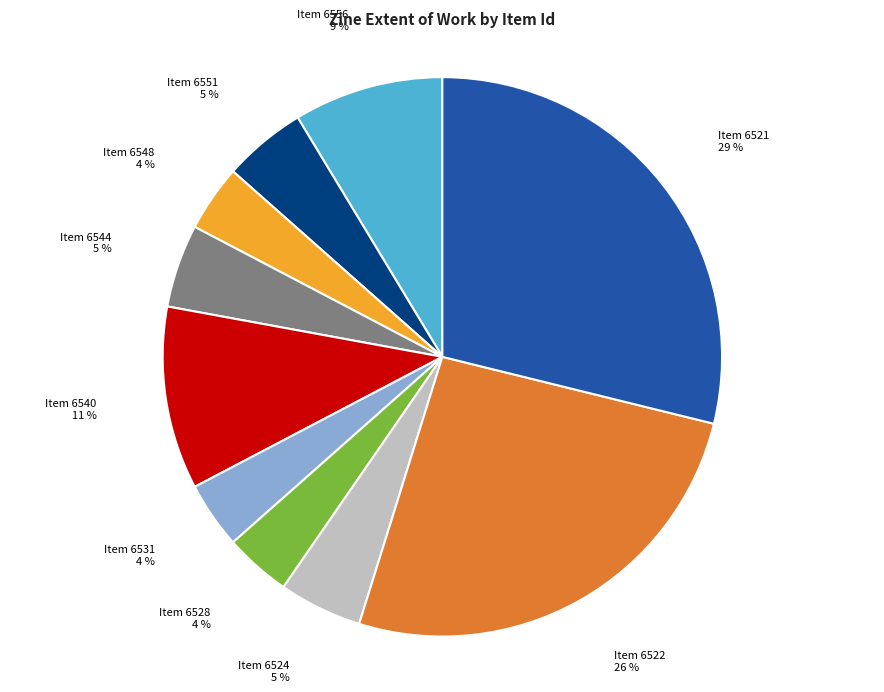

To the nearest percent, what is the difference between the largest and smallest slice percentages?

25%